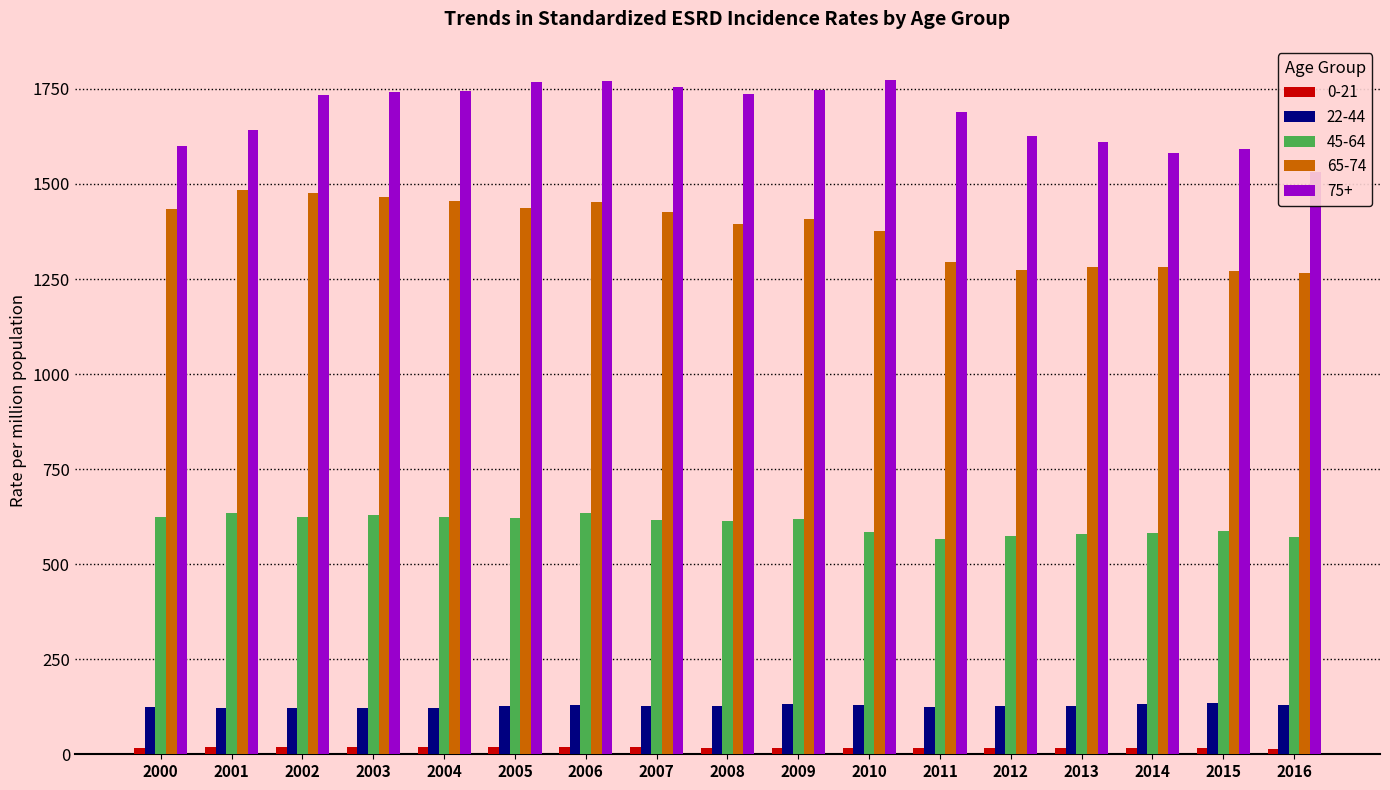

At which category is the sum across all series the highest?

2006